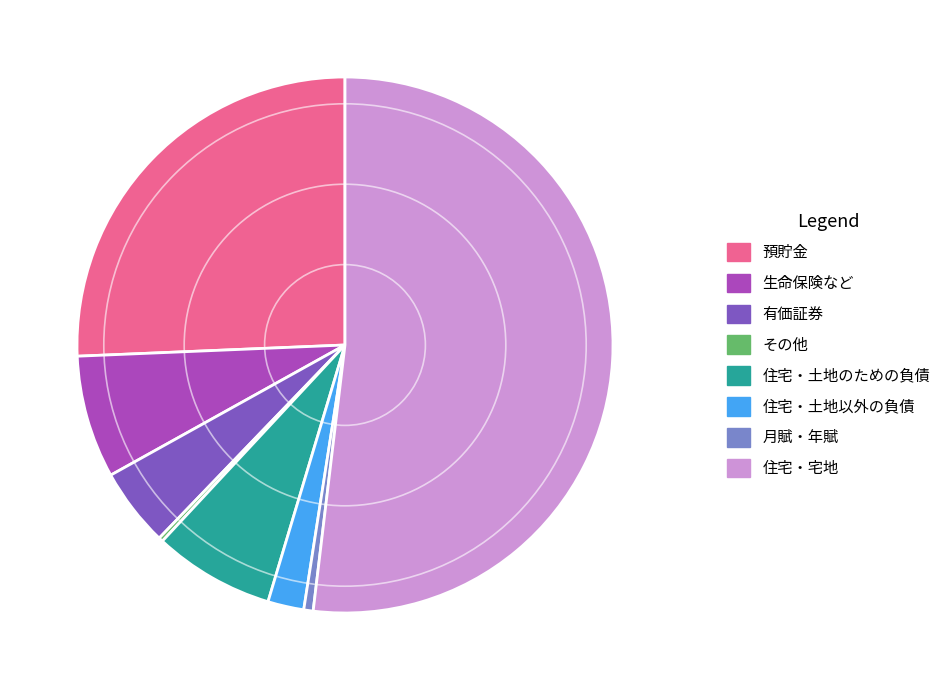

Which has a higher value, 生命保険など or 有価証券?

生命保険など